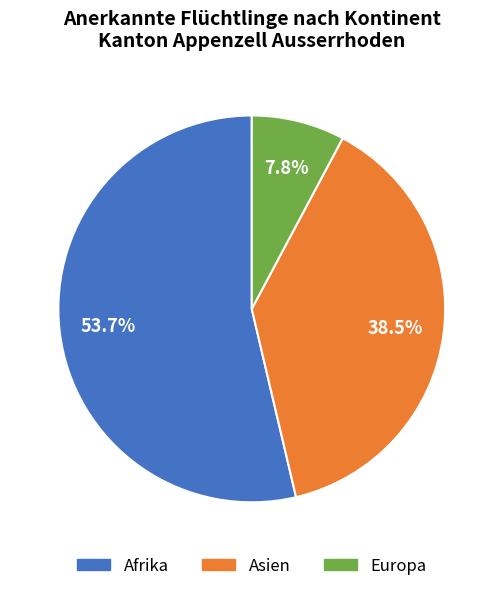

What is the ratio of the value at Asien to the value at Europa?

4.9